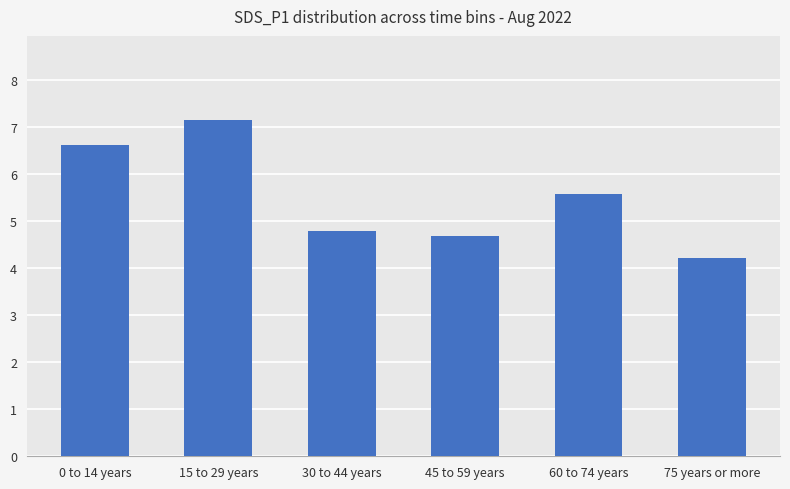

Which category has the lowest value across all series?

75 years or more